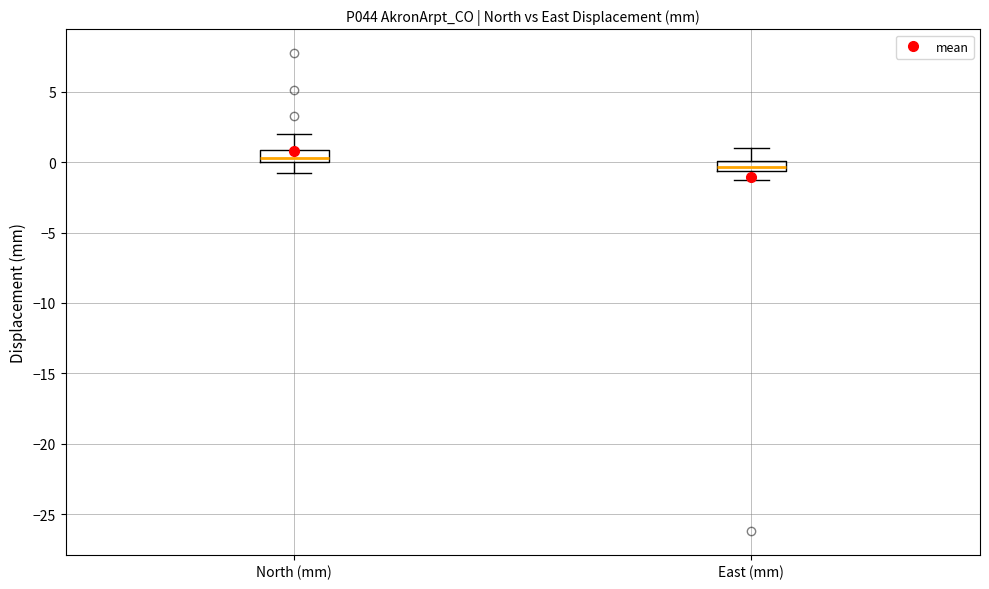

Which box's median line is the highest?

North (mm)